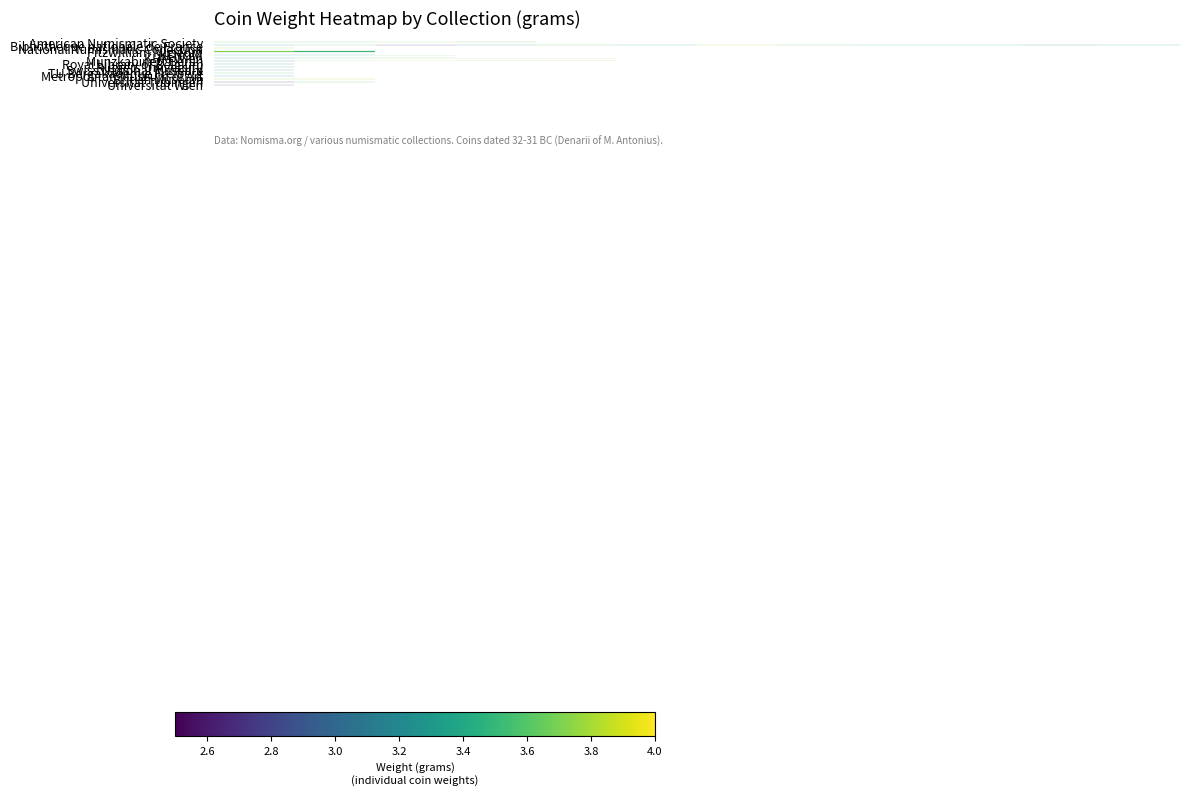

What is the smallest value displayed?

2.6